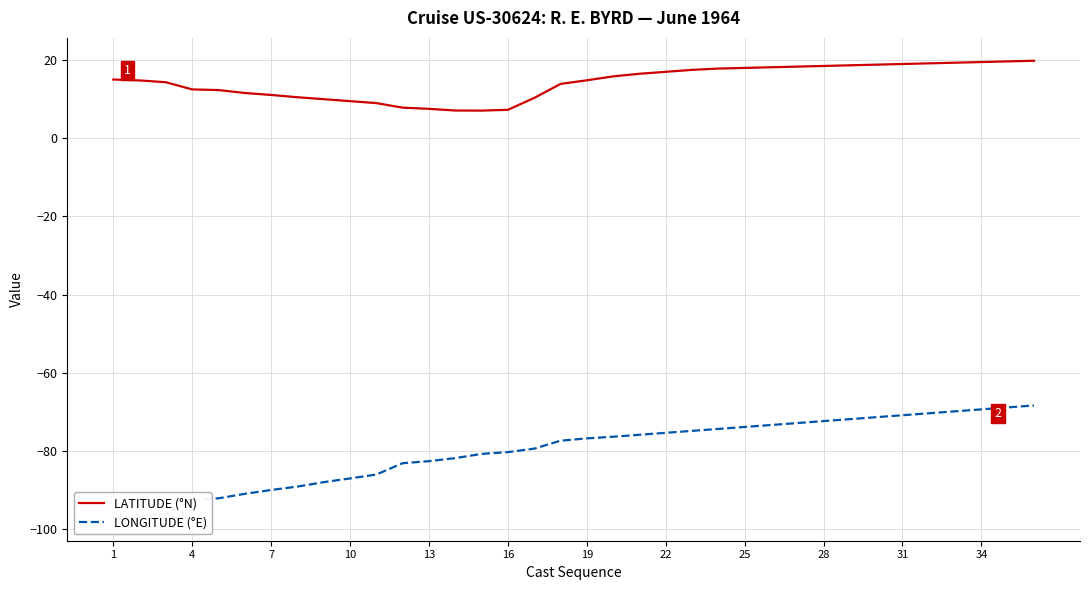

How many interior local valleys does the LATITUDE (°N) series have?

1